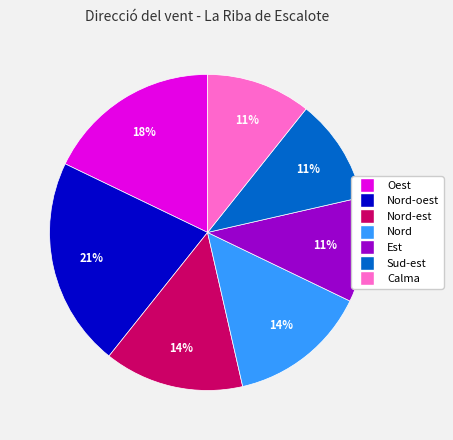

Is there a majority slice in this chart?

No